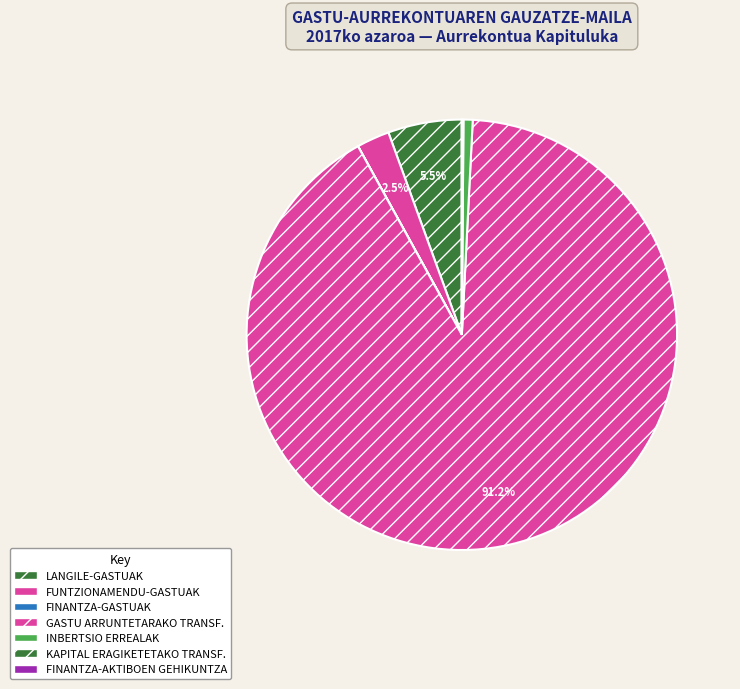

Is it true that GASTU ARRUNTETARAKO TRANSF. is 82% of the pie?

False